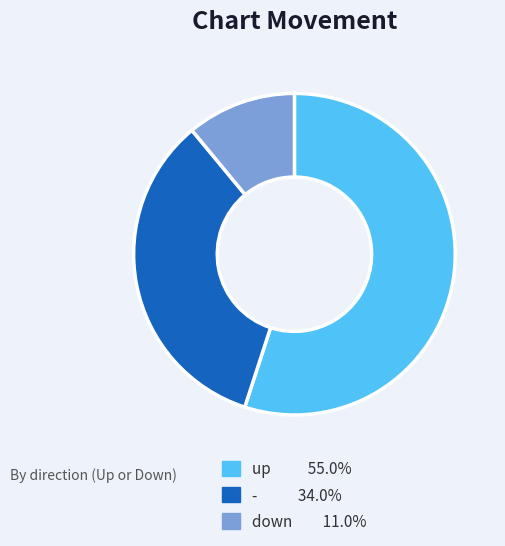

Between down and up, which is larger?

up